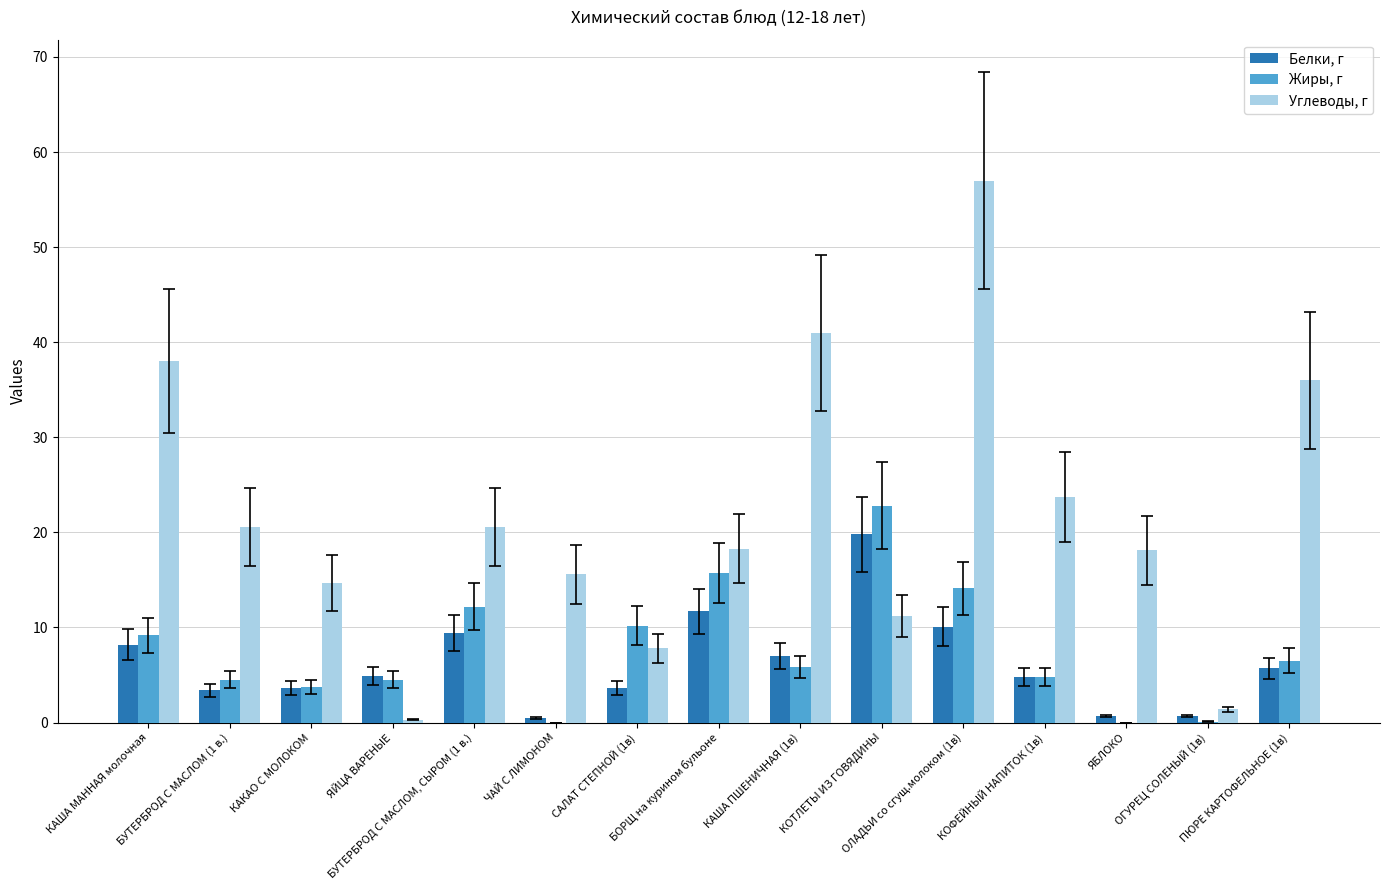

What is the maximum value shown in the chart?

57.0